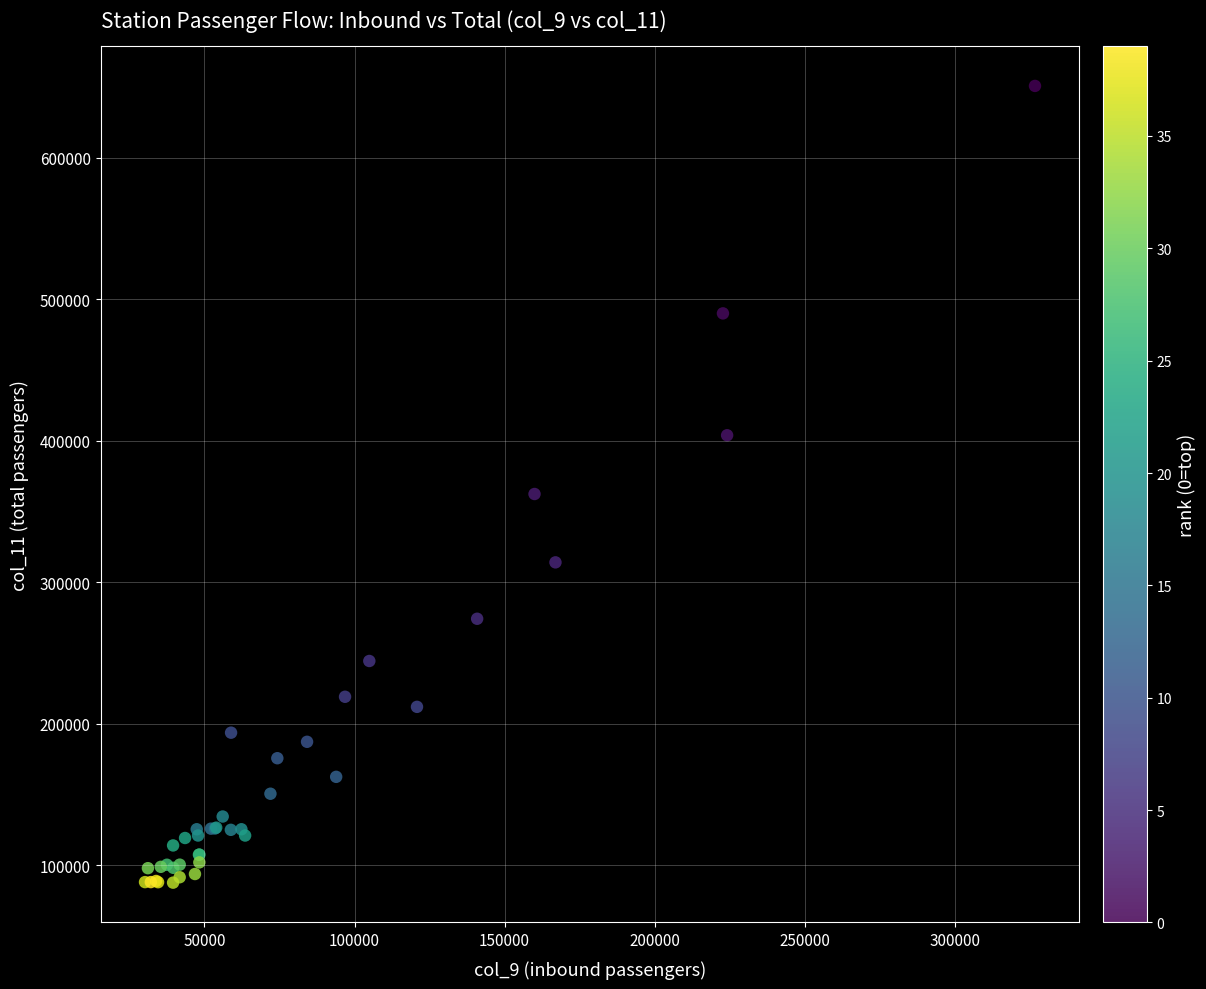

What Y value in the scatter plot is closest to 369211?

362348